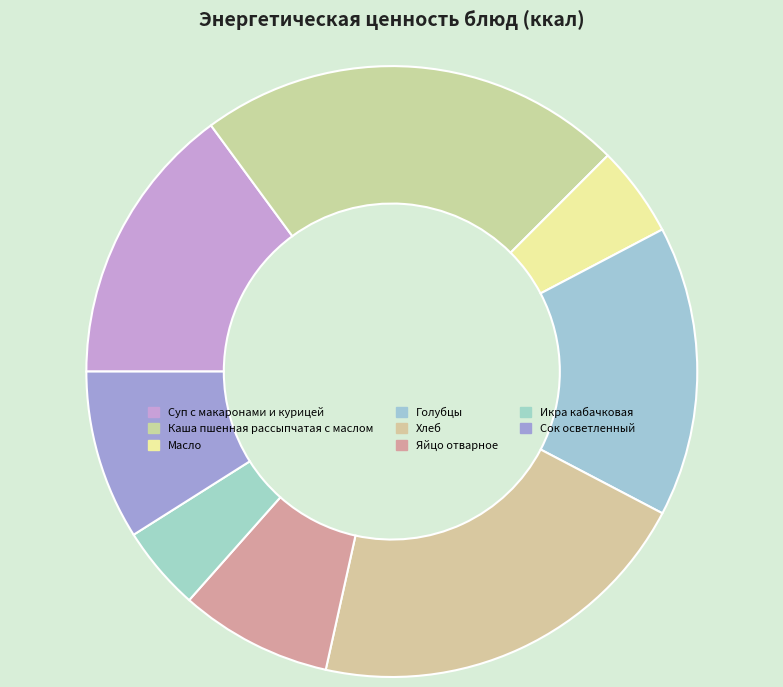

To the nearest percent, what portion does Голубцы represent?

15%